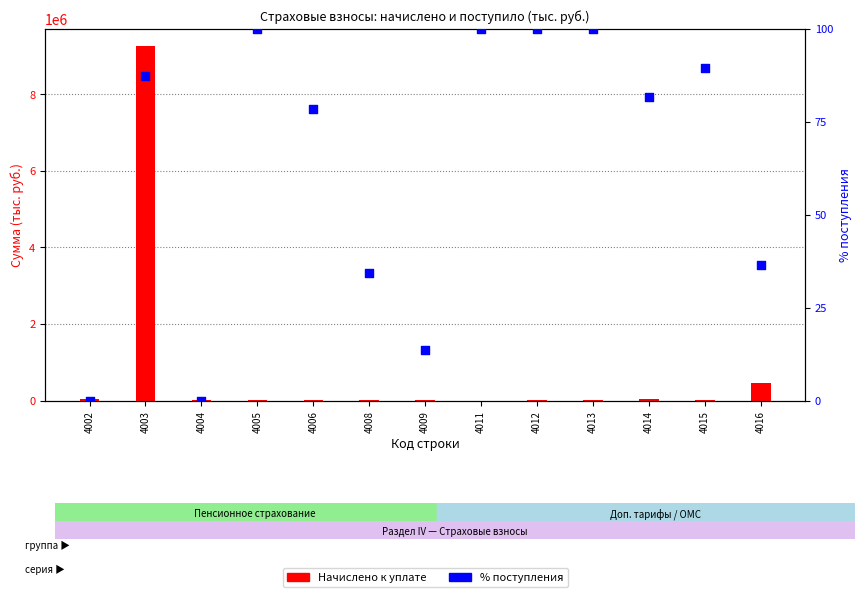

At how many categories does at least one series exceed 8264255?

1